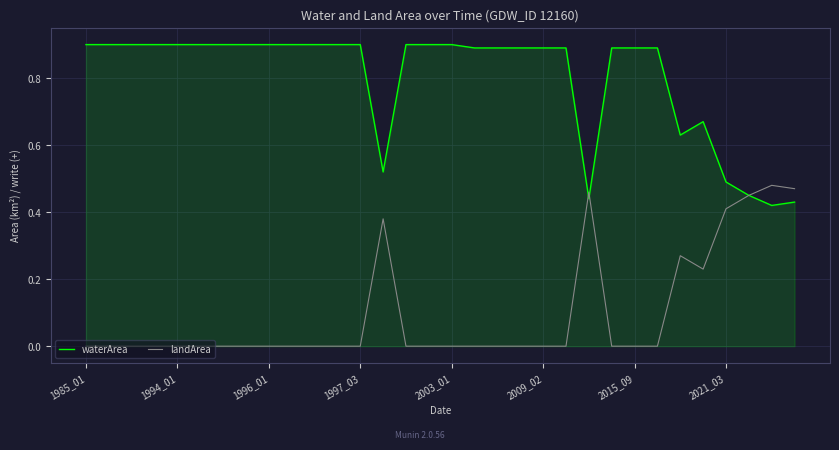

Which series has the largest total across all categories?

waterArea